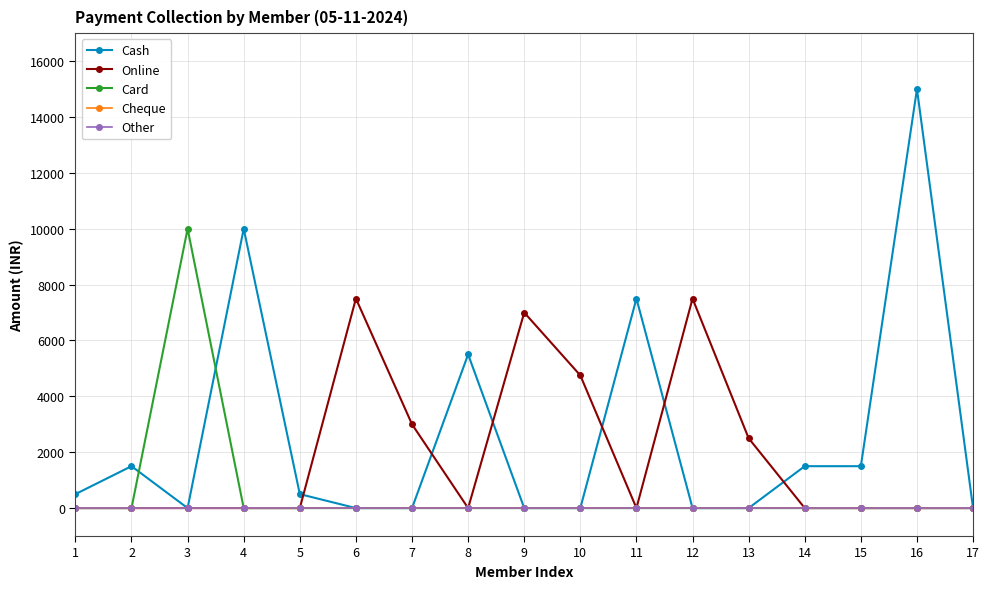

Where is the first local minimum for Cash?

3